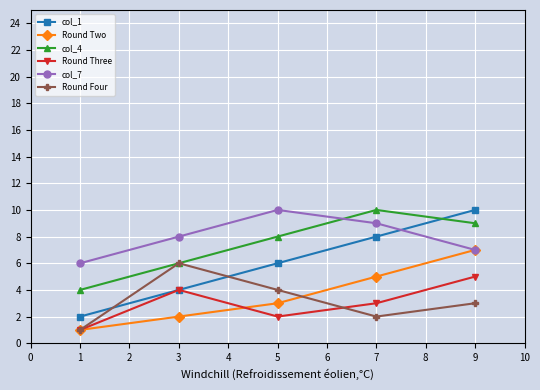

Which series has the widest spread of values?

col_1